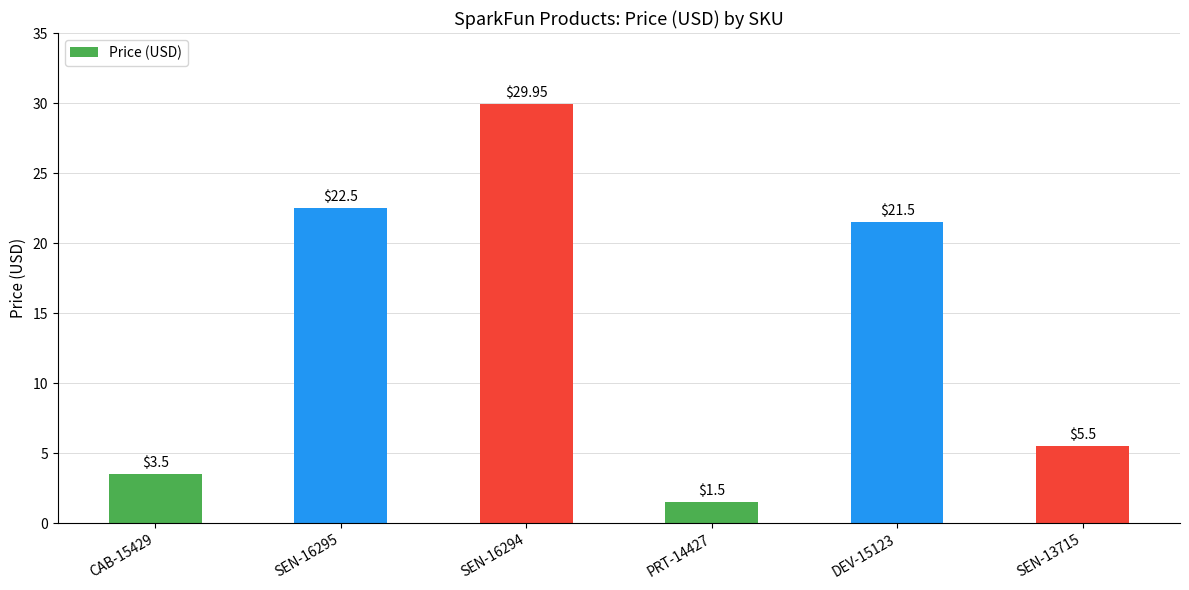

What is the difference between the second highest and second lowest values?

19.0